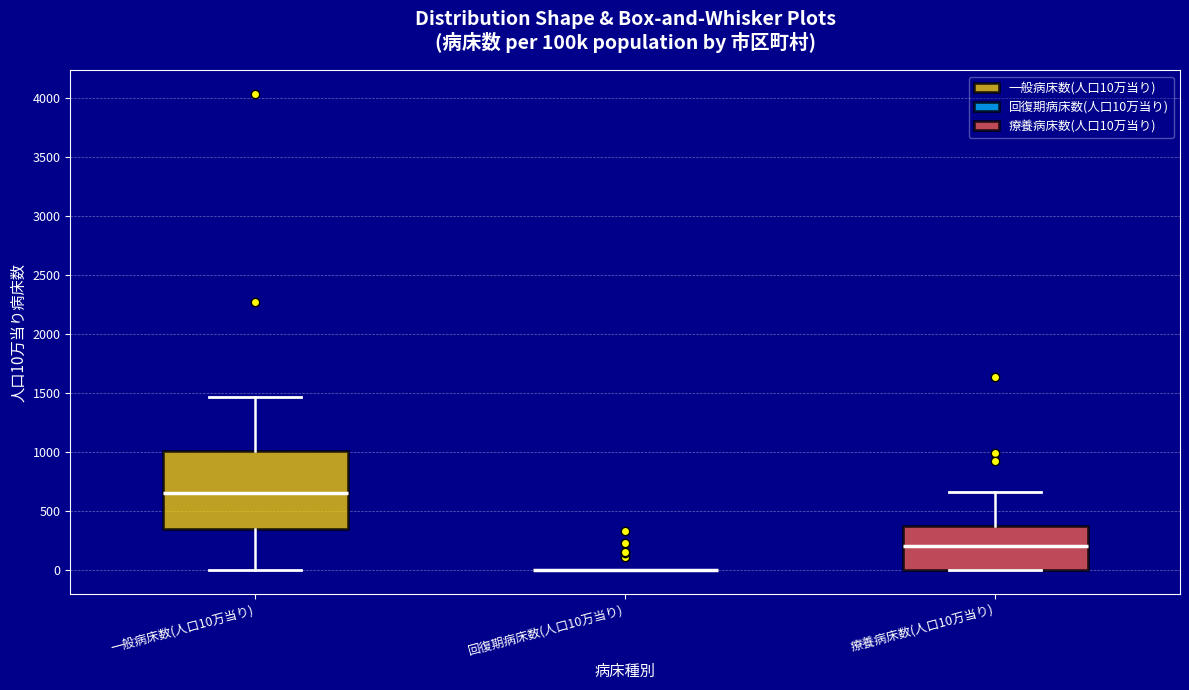

Reading left to right, transcribe this box plot: for each box, give where its median line is, the range the box spans, and where its two whiskers end, as read against the y-axis. The values are not printed on the chart, so give them approximately, as read against the axis.

一般病床数(人口10万当り): median 650, box 350 to 1000, whiskers 0 to 1450
回復期病床数(人口10万当り): box collapsed to a line at 0, whiskers 0 to 0
療養病床数(人口10万当り): median 200, box 0 to 350, whiskers 0 to 650